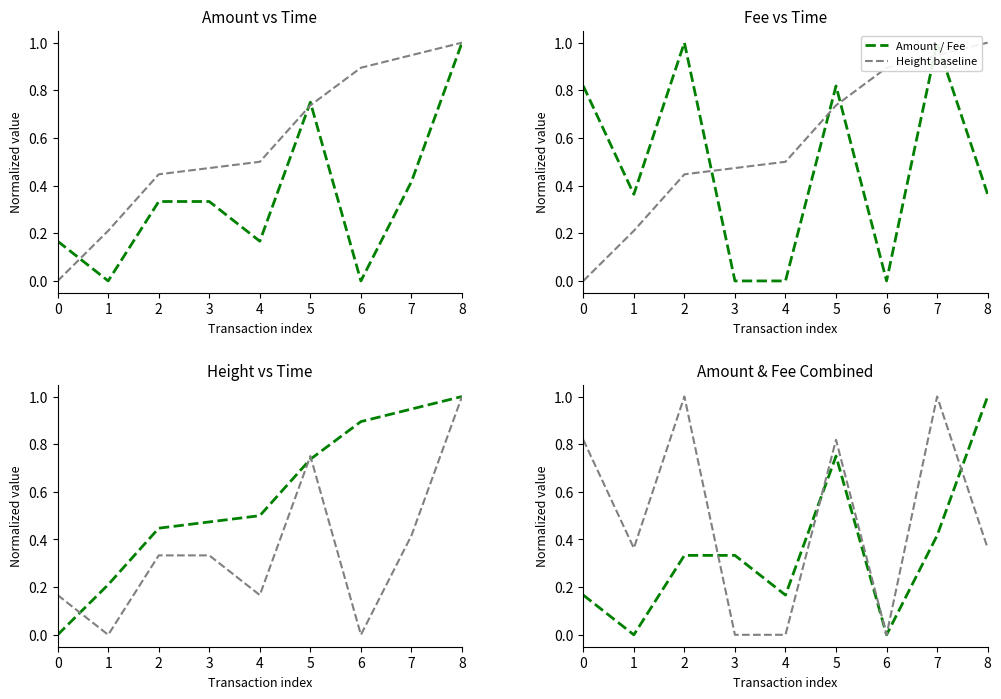

Which series ends up on top after the final intersection of Amount (baseline) and Fee?

Amount (baseline)